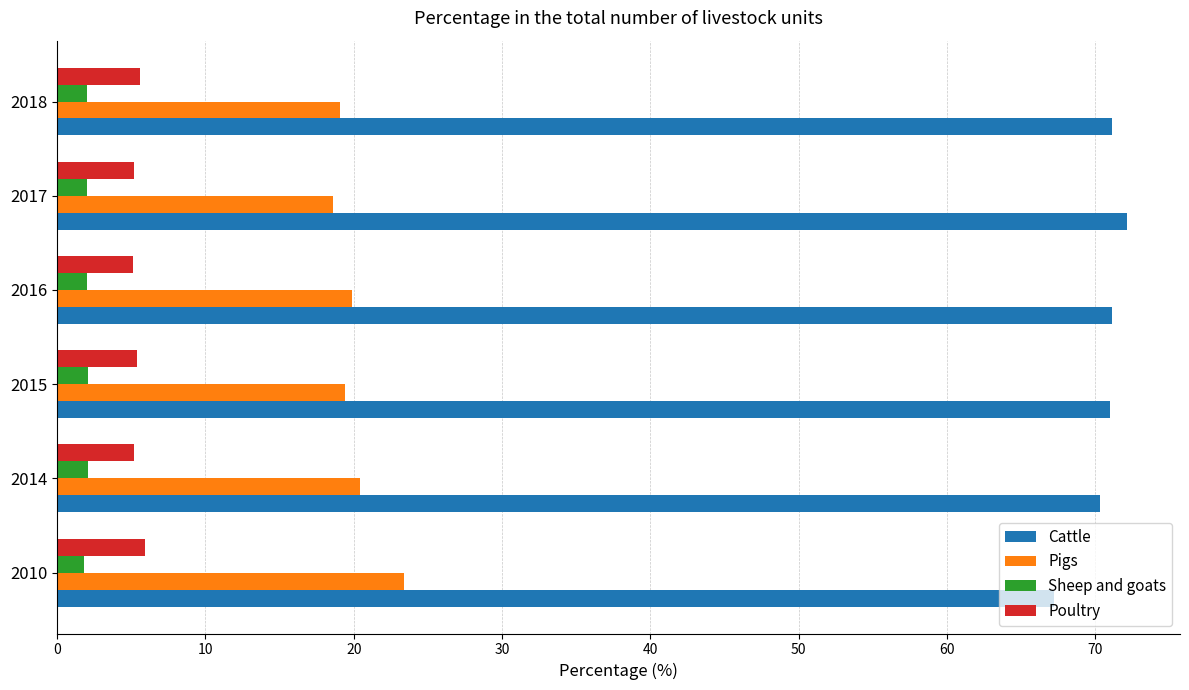

What is the minimum value shown in the chart?

1.8